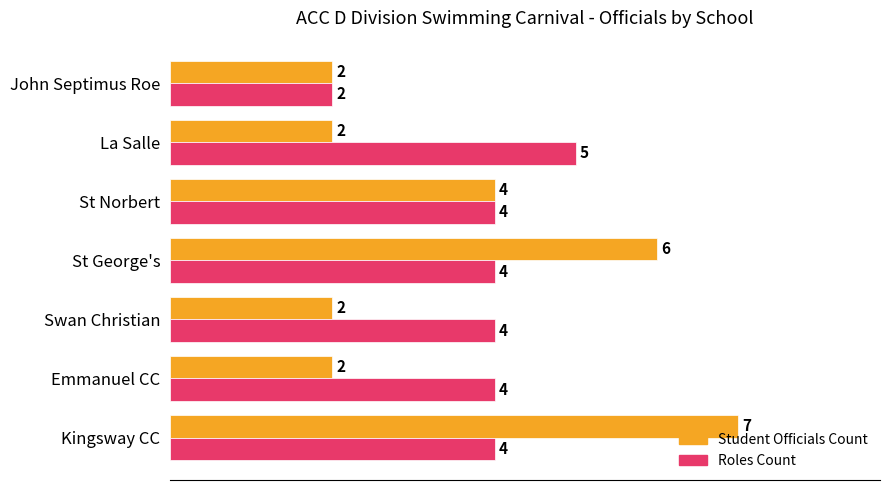

What is the maximum value shown in the chart?

7